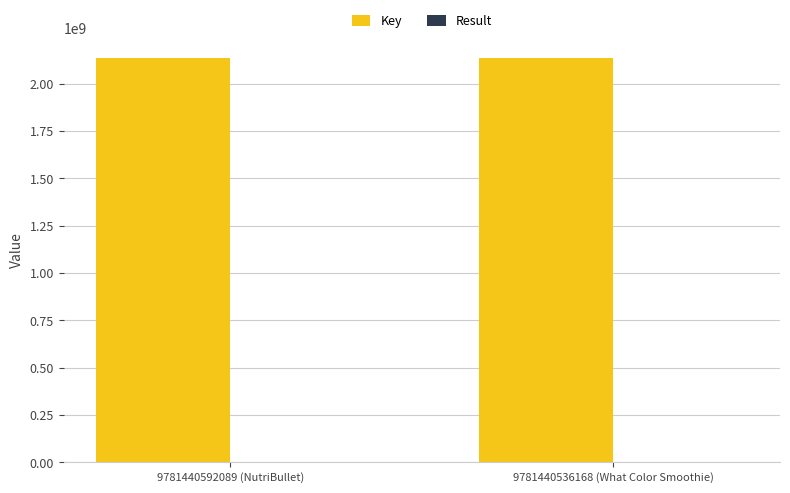

Which series has the largest total across all categories?

Key